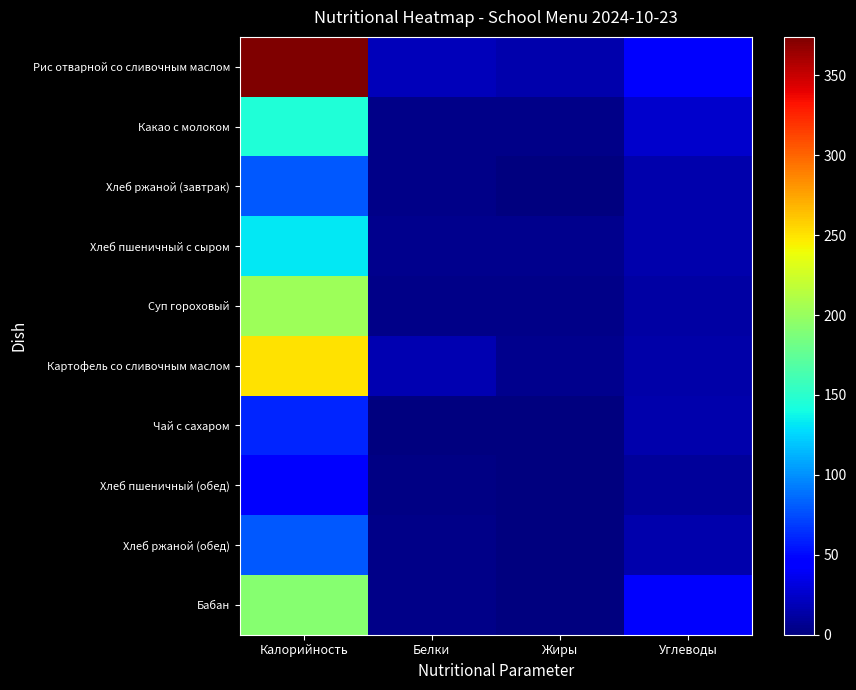

Which series has the largest total across all categories?

Рис отварной со сливочным маслом